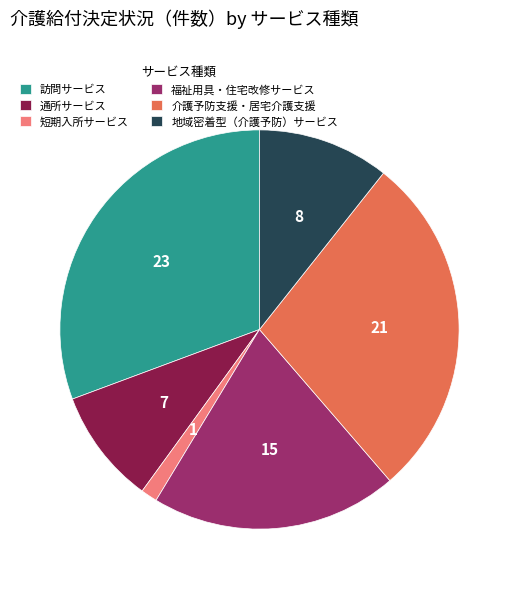

Is 短期入所サービス the majority of the pie?

No